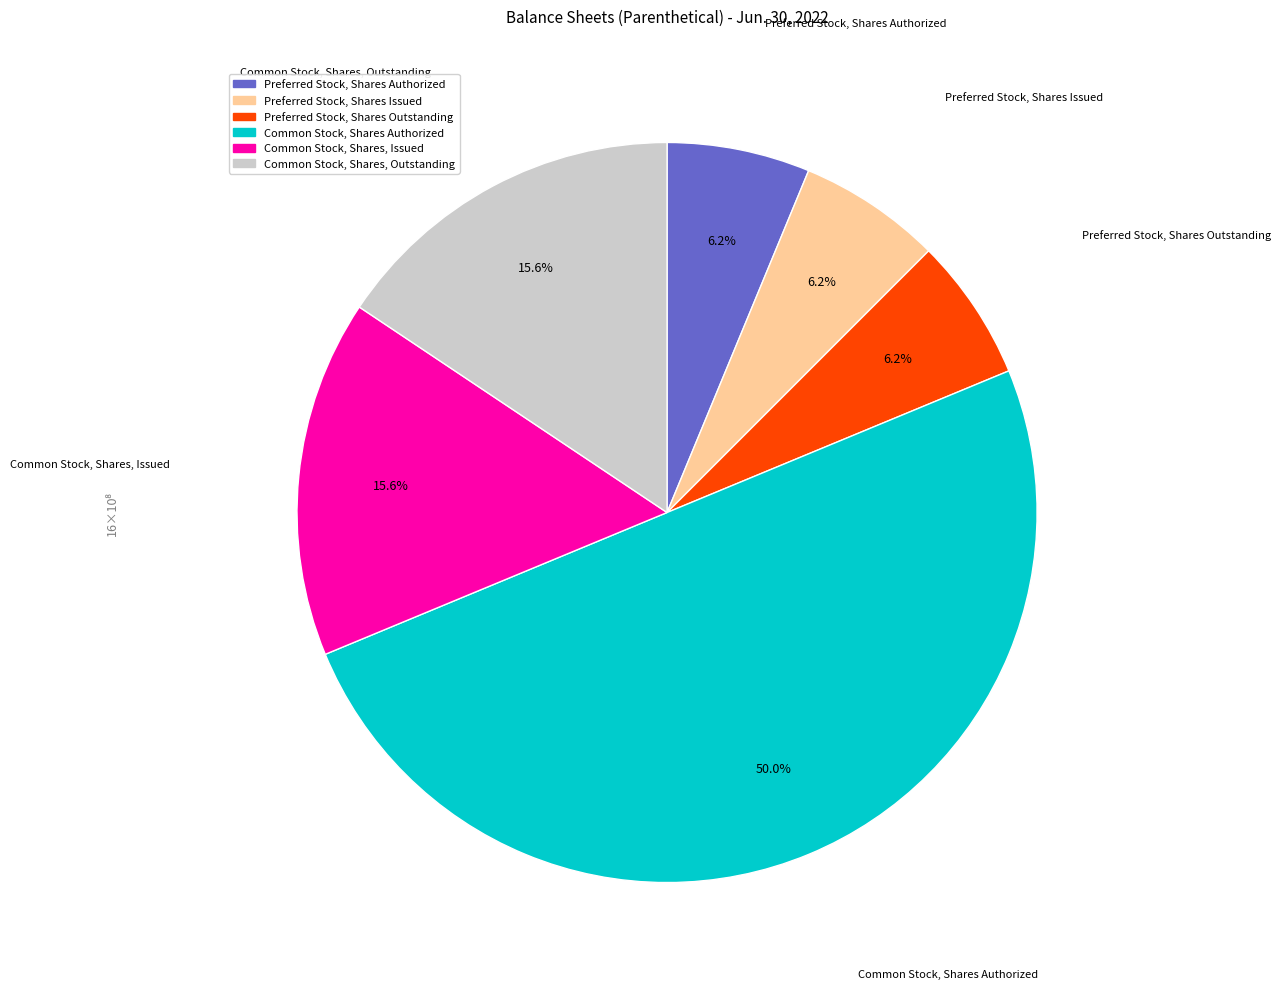

What percentage is the Preferred Stock, Shares Issued slice, to the nearest percent?

6%